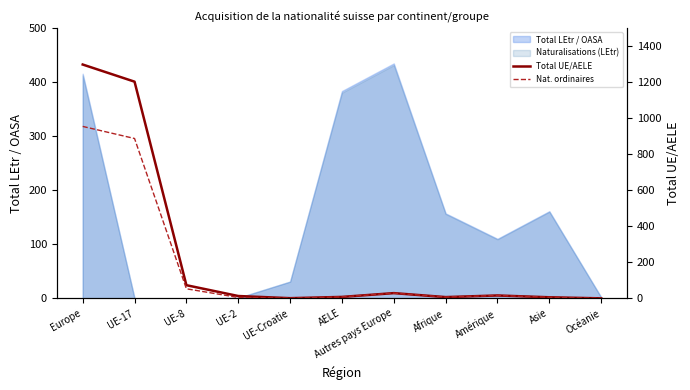

True or false: Nat. ordinaires has more than 2 points higher than both neighbors.

False